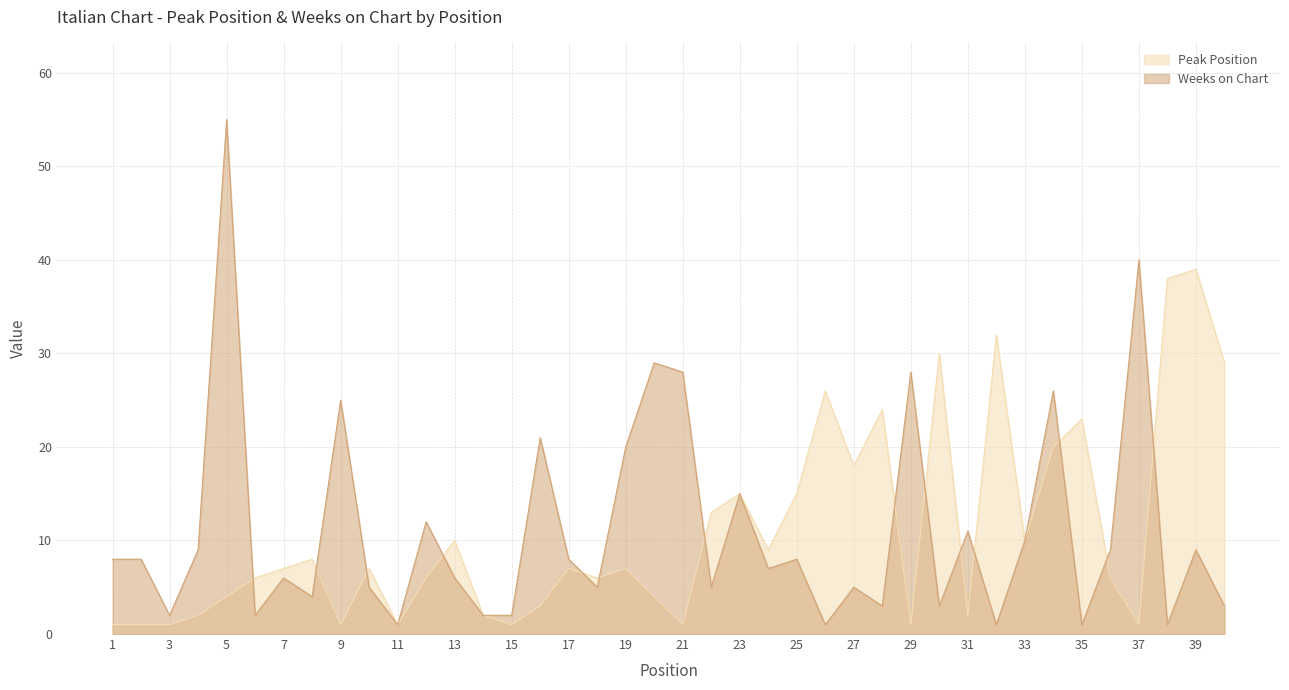

What is the total value across all series at 1?

9